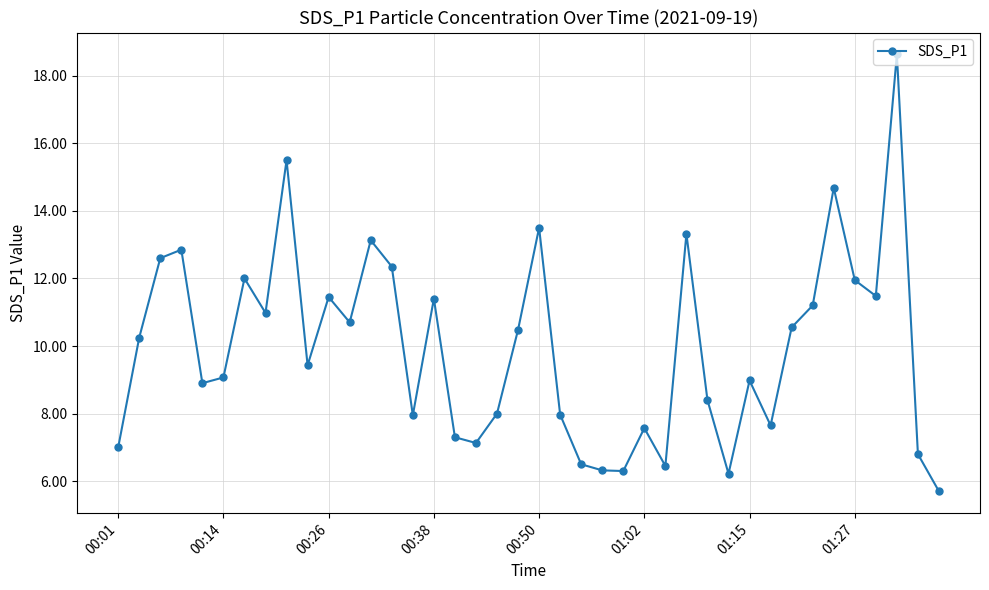

What is the value of the 39th point from the left?

6.8